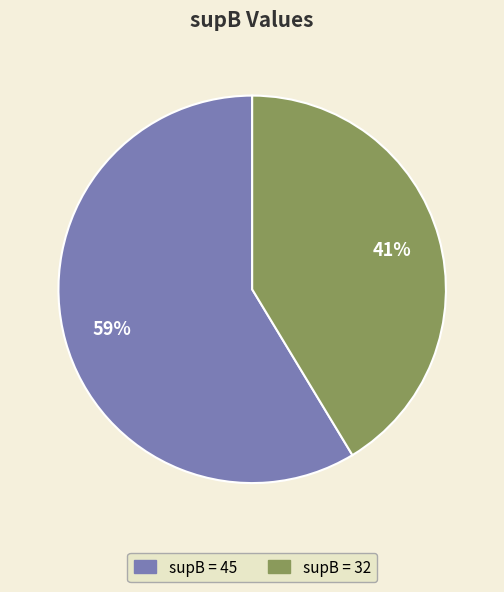

Which category has the biggest portion of the pie?

supB = 45